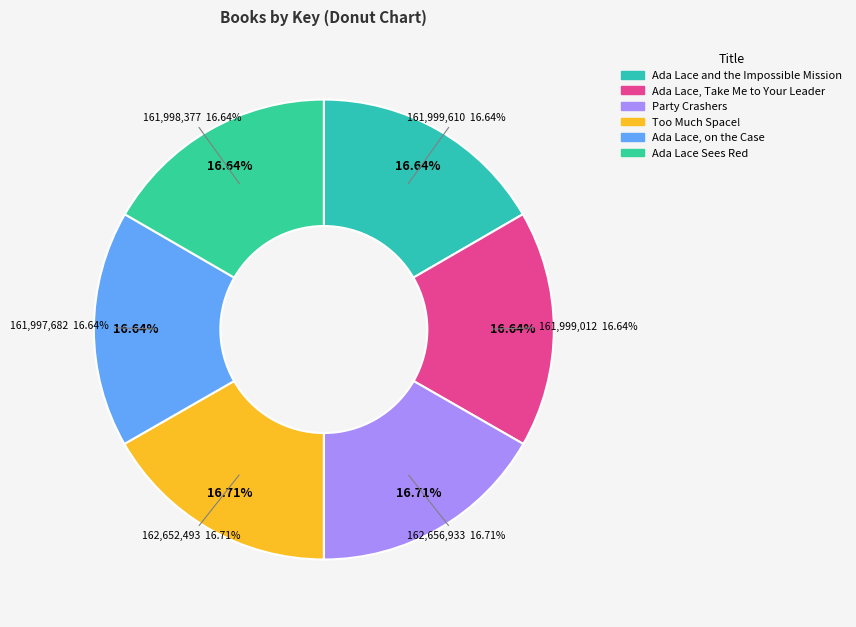

Between Ada Lace Sees Red and Ada Lace, on the Case, which is larger?

Ada Lace Sees Red